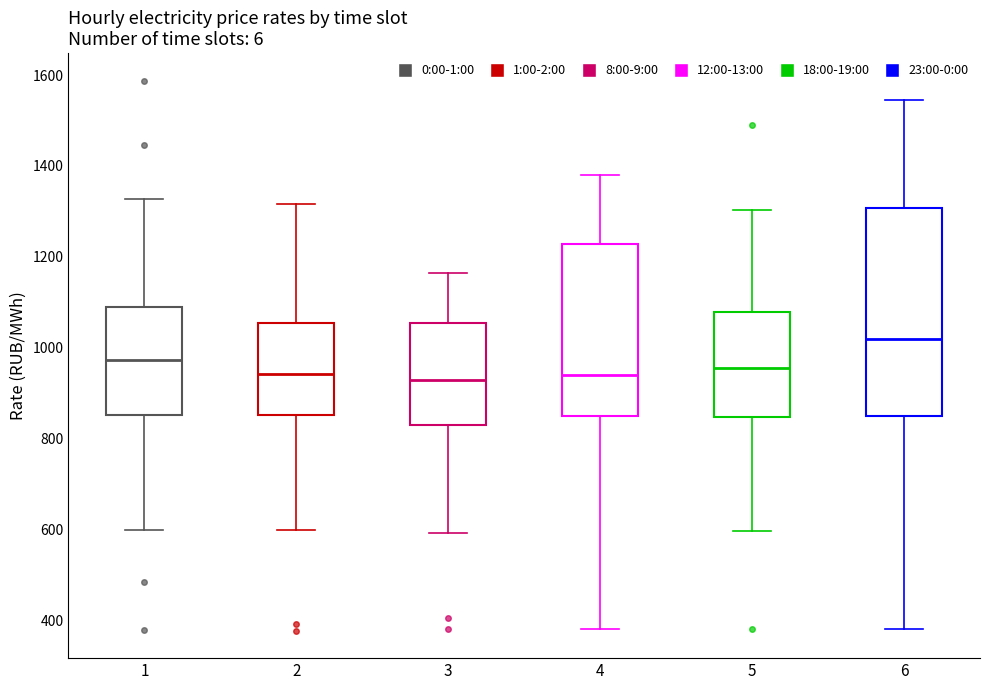

Where is the lower edge of the box at x = 5 on the y-axis? The values are not printed on the chart, so give them approximately, as read against the axis.

840